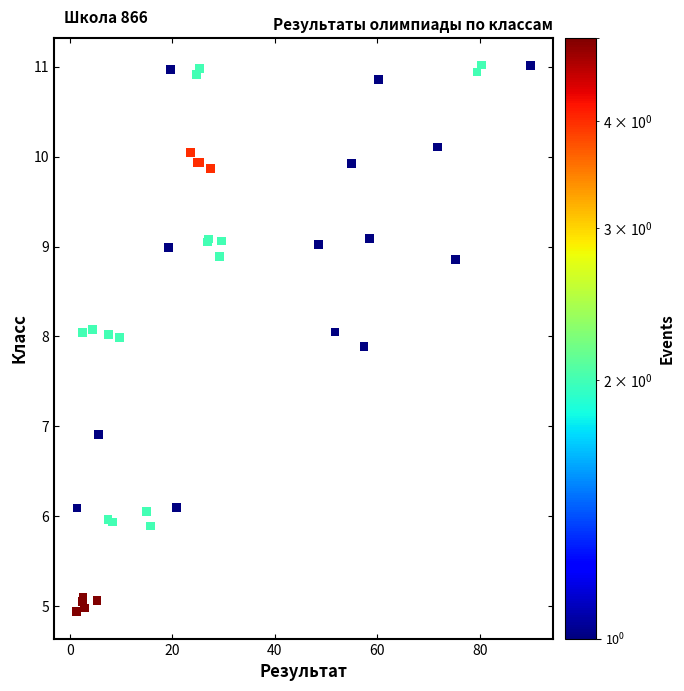

What Y value in the scatter plot is closest to 7?

6.9